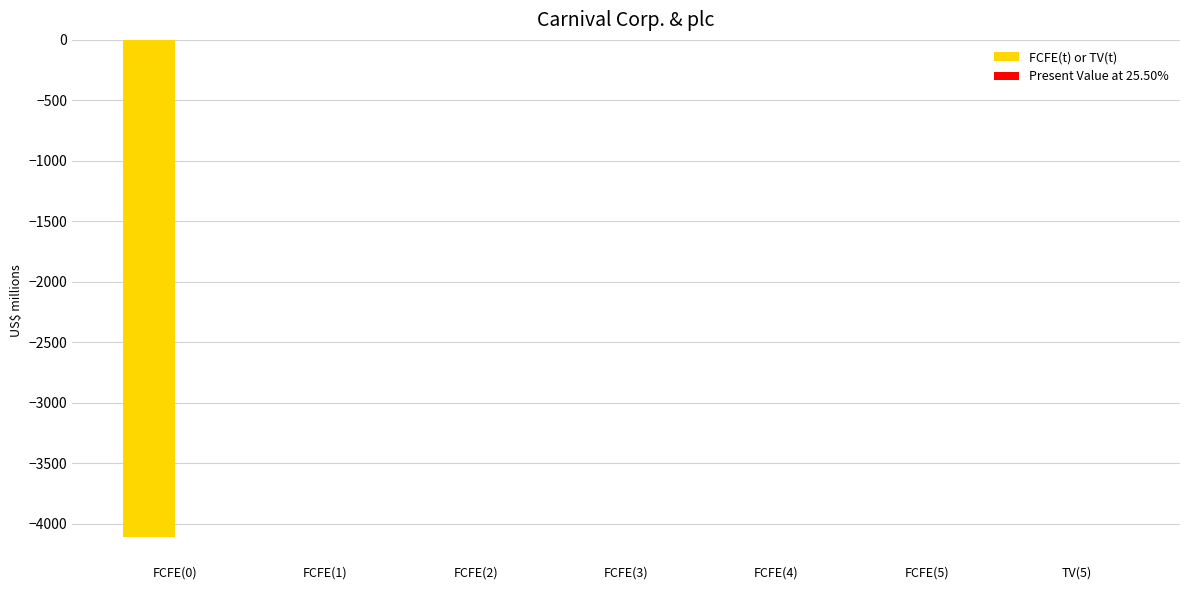

True or false: the data shows -1017 at FCFE(0).

False